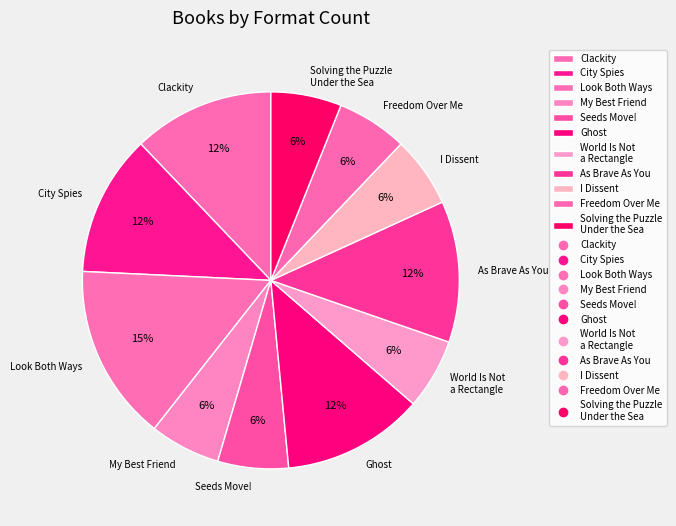

Between Ghost and My Best Friend, which is larger?

Ghost